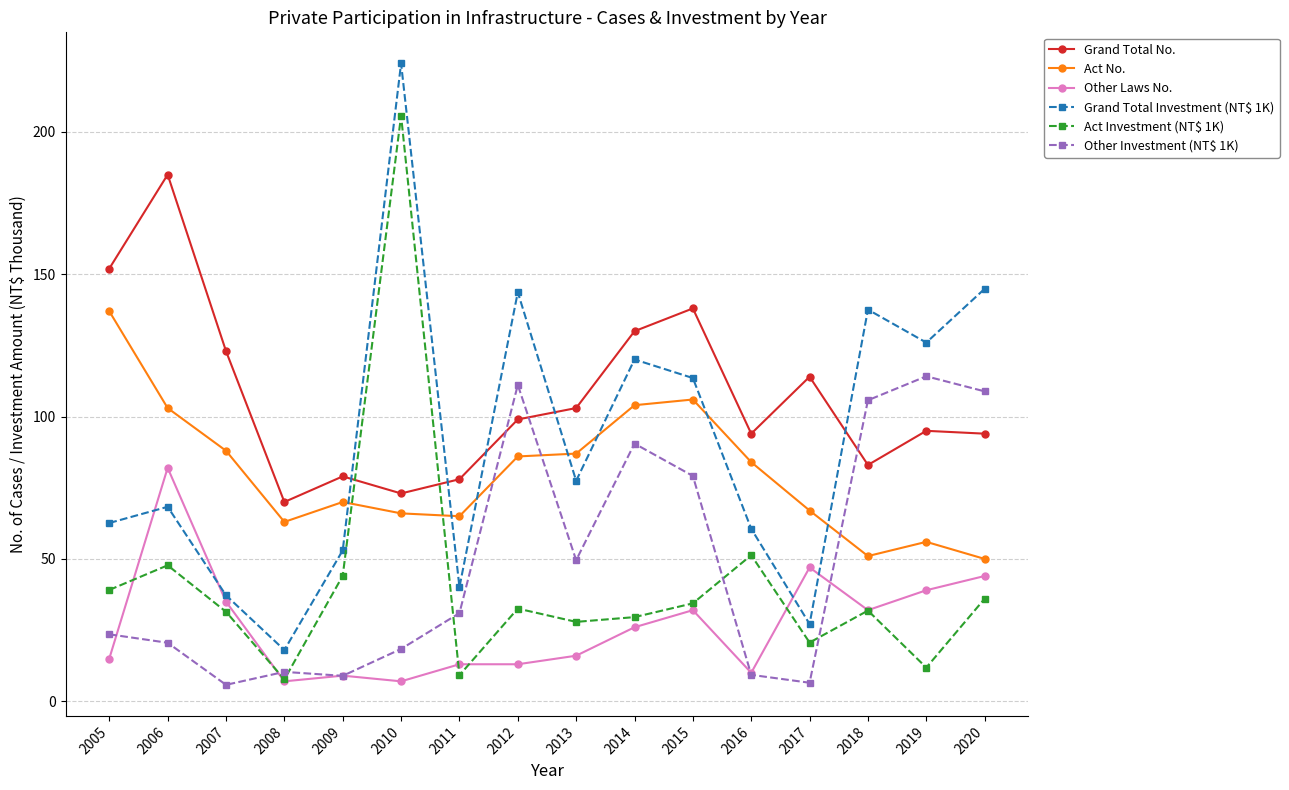

How many intersections are there between Other Investment (NT$ 1K) and Act No.?

3